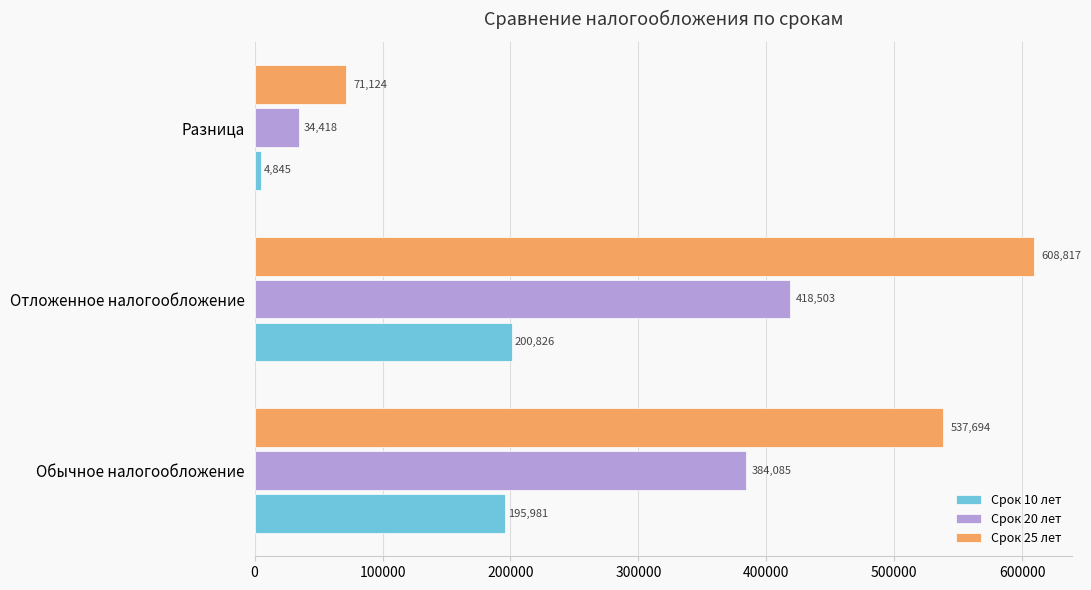

What is the greatest value displayed?

608817.3